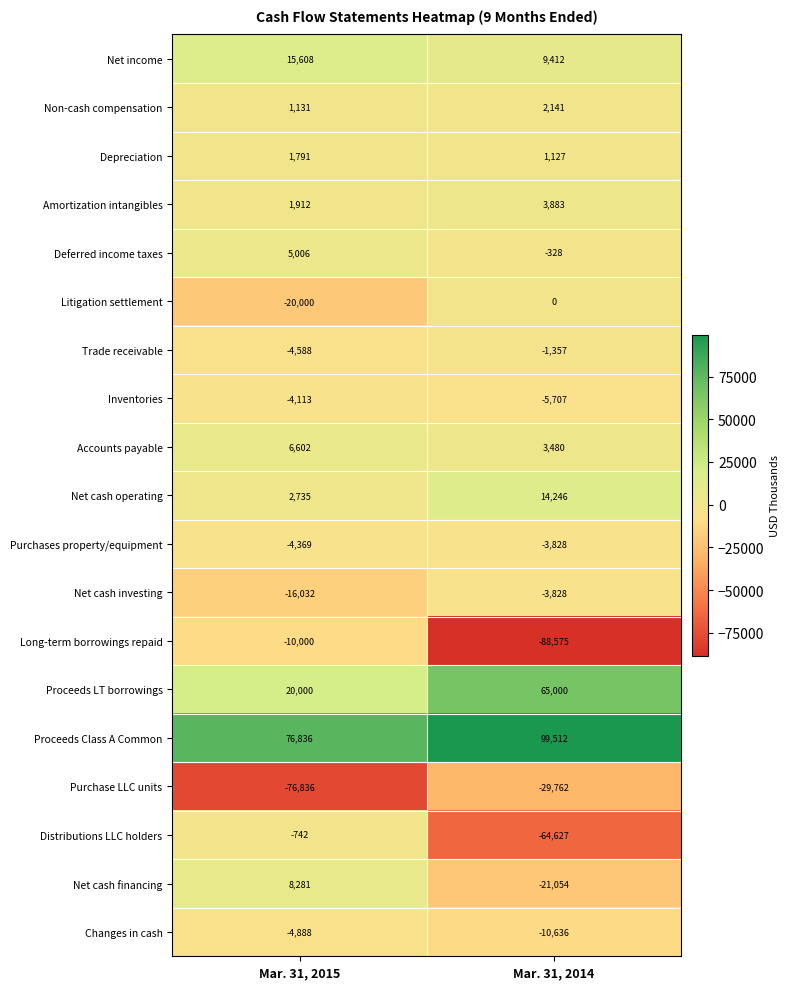

What is the total value across all series at Mar. 31, 2015?

-1666